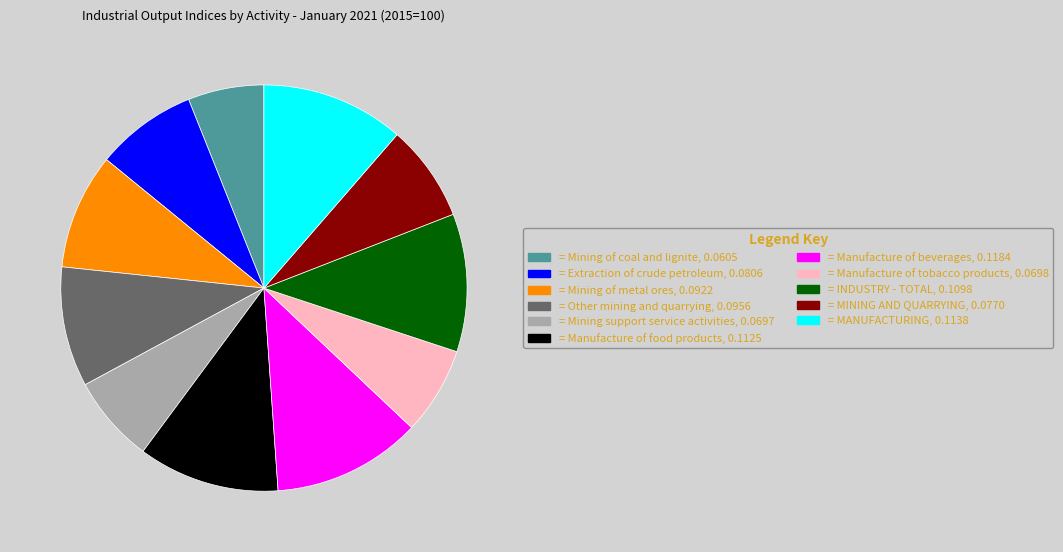

Is there any slice that represents more than half of the pie?

No